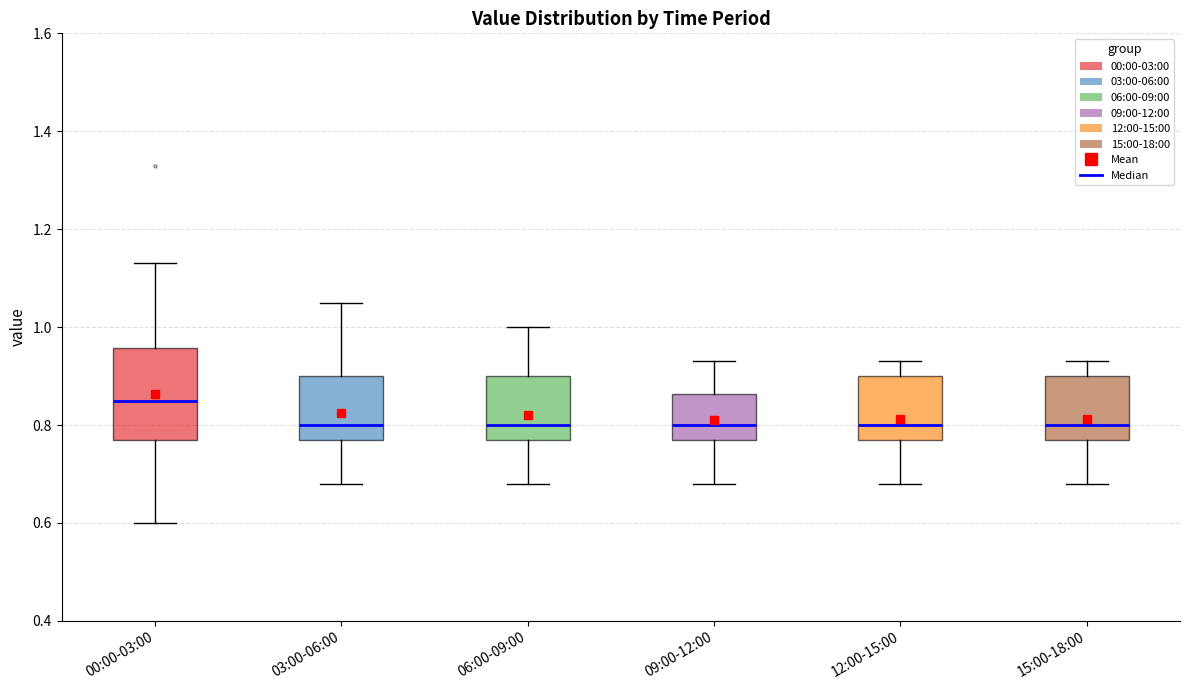

Which box is the tallest, from its lower edge to its upper edge?

00:00-03:00